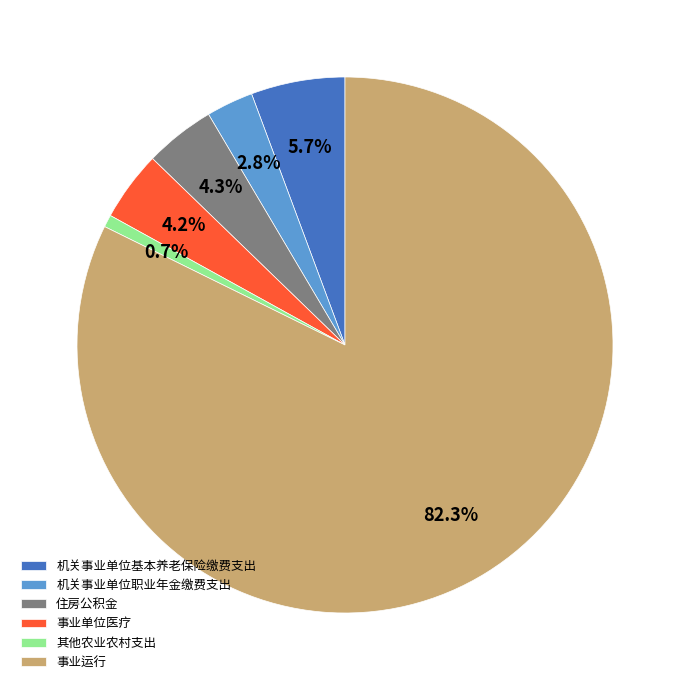

Between 其他农业农村支出 and 机关事业单位基本养老保险缴费支出, which is larger?

机关事业单位基本养老保险缴费支出